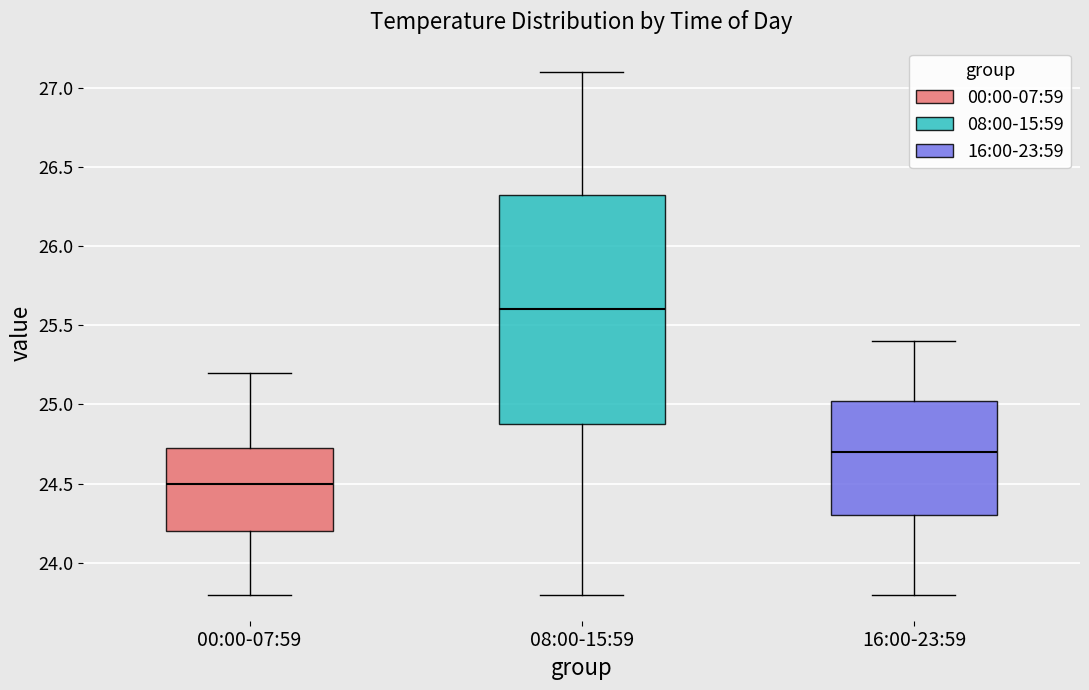

Reading left to right, read every box against the y-axis: the position of its median line, the range the box covers, and the ends of its whiskers. The values are not printed on the chart, so give them approximately, as read against the axis.

00:00-07:59: median 24.50, box 24.20 to 24.75, whiskers 23.80 to 25.20
08:00-15:59: median 25.60, box 24.90 to 26.35, whiskers 23.80 to 27.10
16:00-23:59: median 24.70, box 24.30 to 25.05, whiskers 23.80 to 25.40